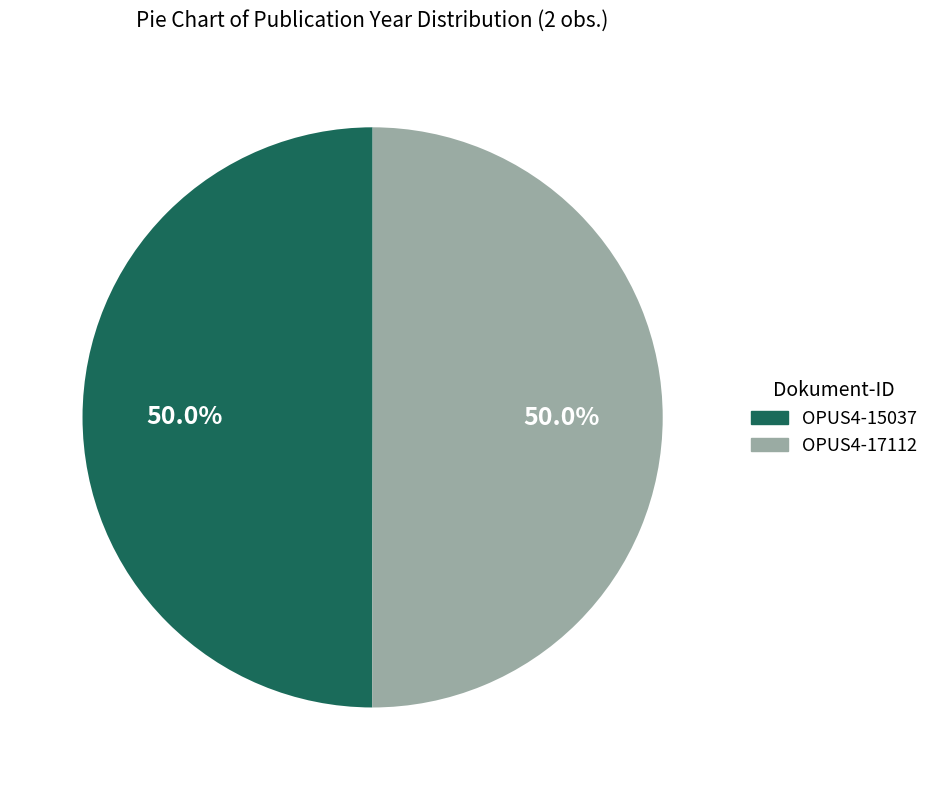

Approximately how many times larger is the value at OPUS4-17112 compared to OPUS4-15037?

1.0